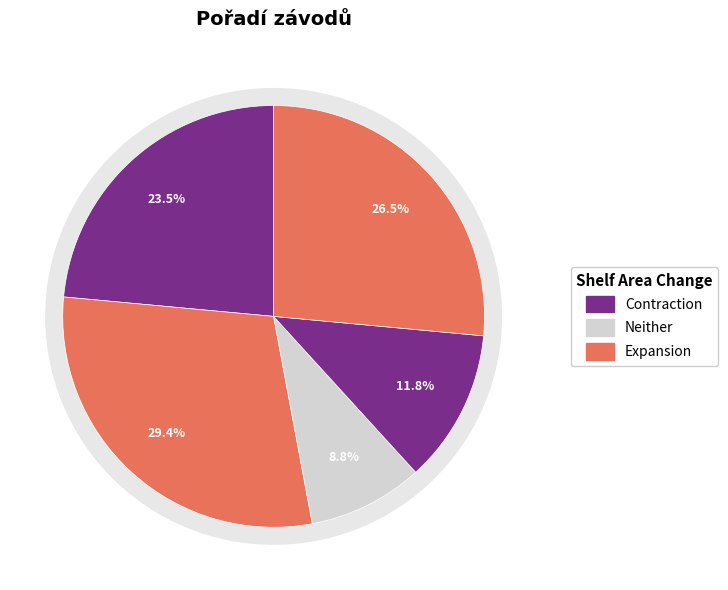

To the nearest percent, what is the average slice percentage?

20%